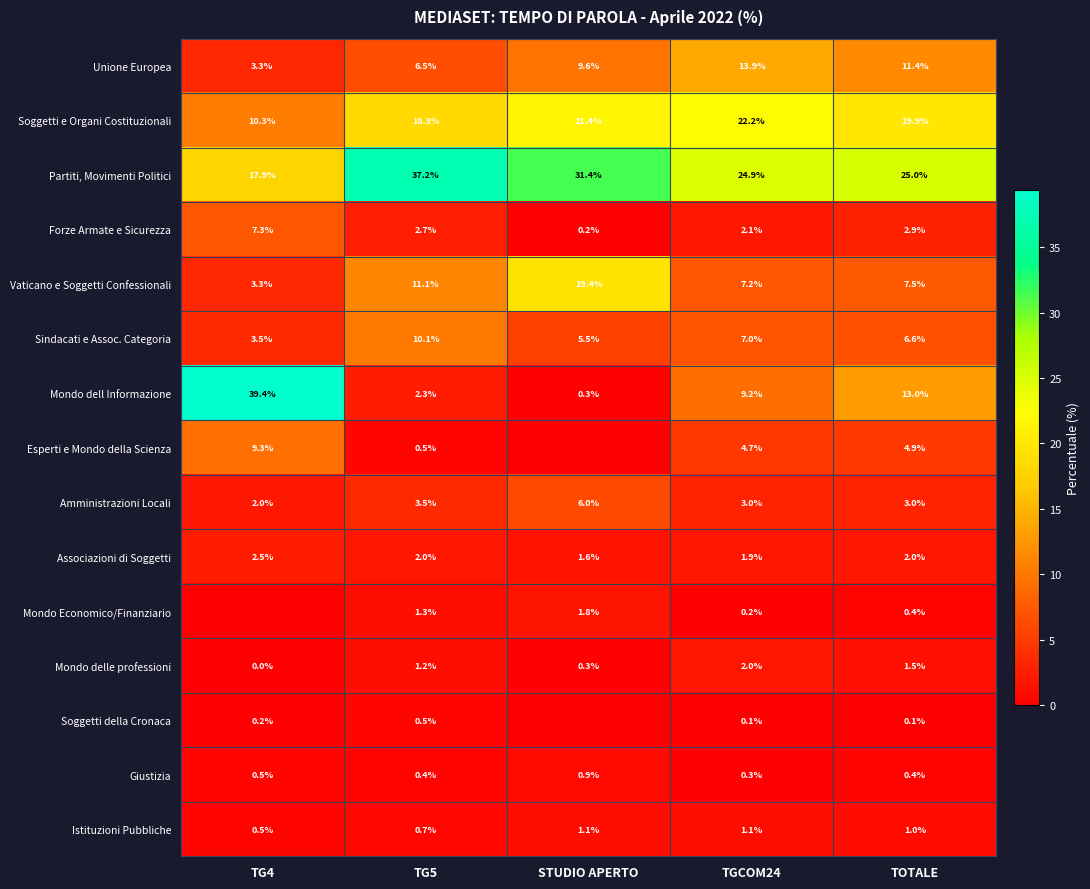

What is the difference between the maximum and minimum values in the Istituzioni Pubbliche series?

0.6